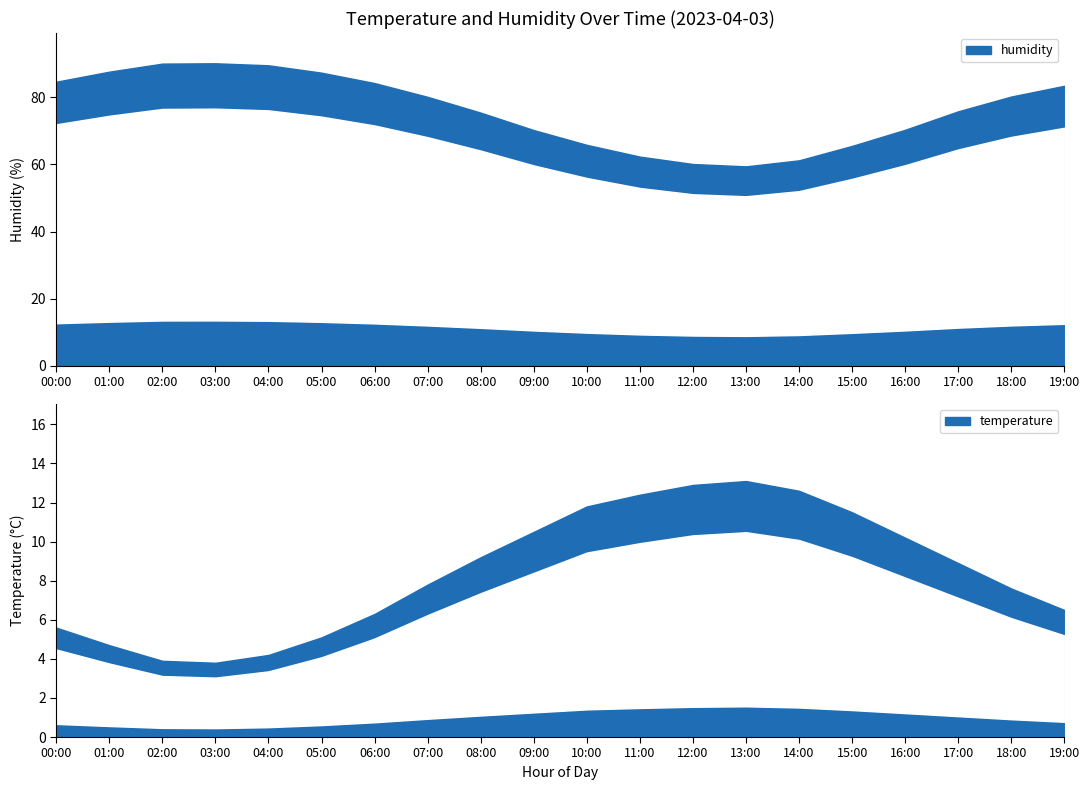

In humidity, how many points are higher than both neighbors (excluding endpoints)?

1